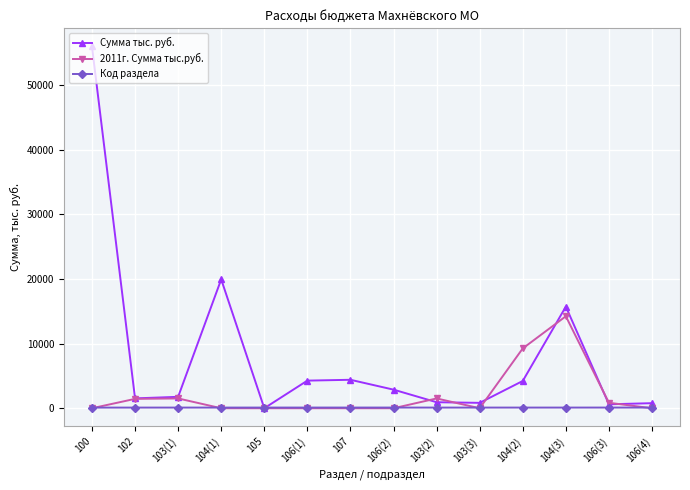

How many data points in 2011г. Сумма тыс.руб. are above 0?

6